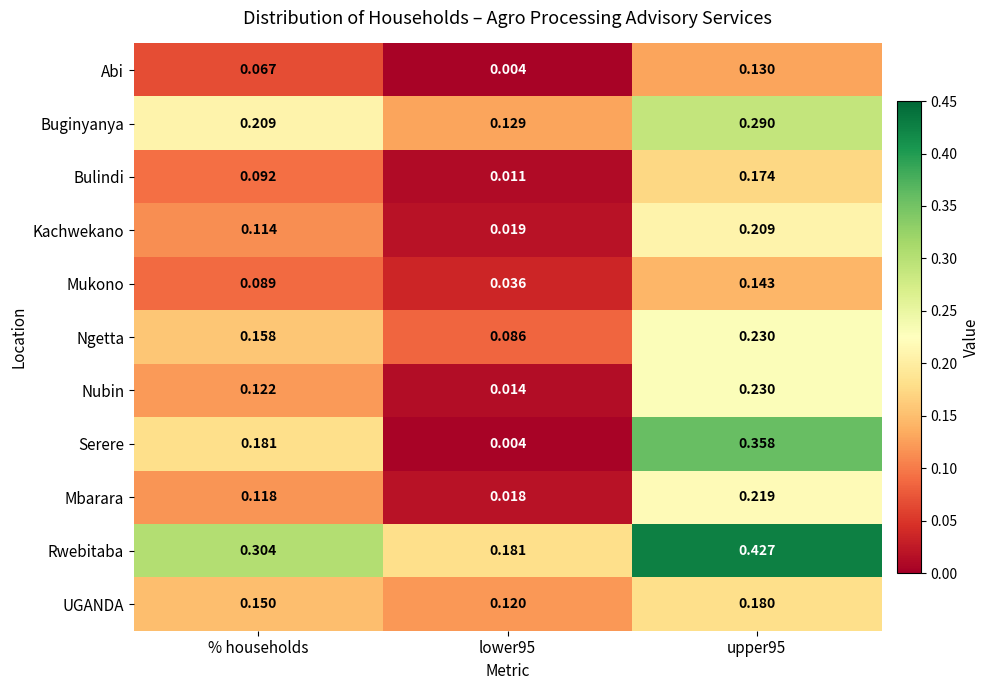

Which series has the widest spread of values?

Serere